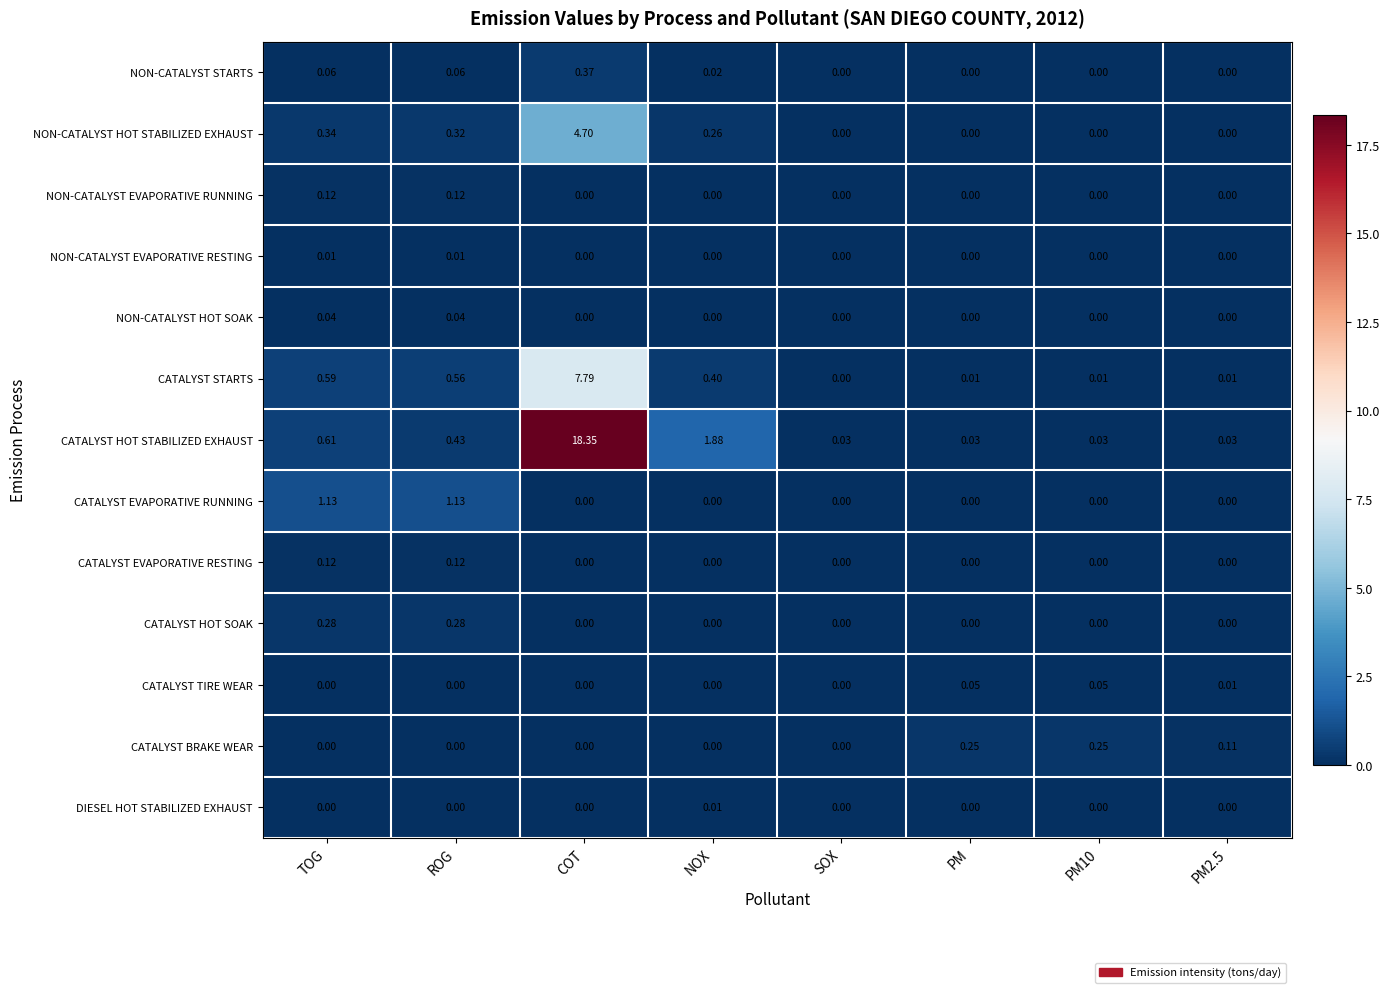

Between ROG and PM, which series saw the biggest shift?

CATALYST EVAPORATIVE RUNNING